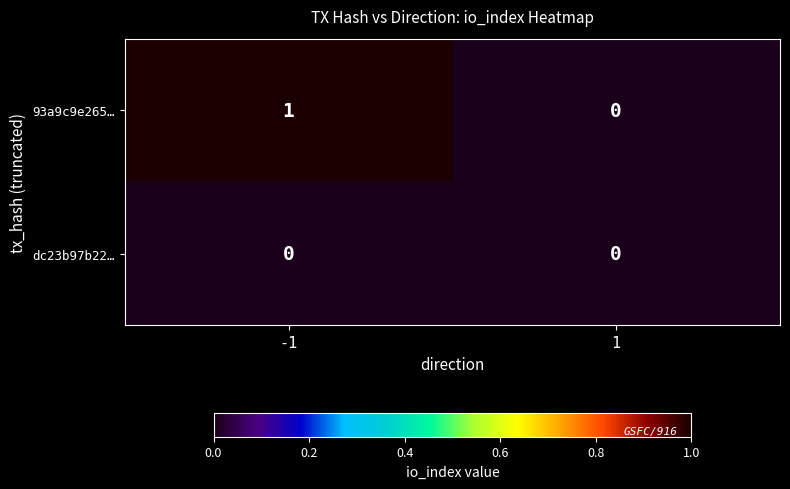

What is the total value across all series at -1?

1